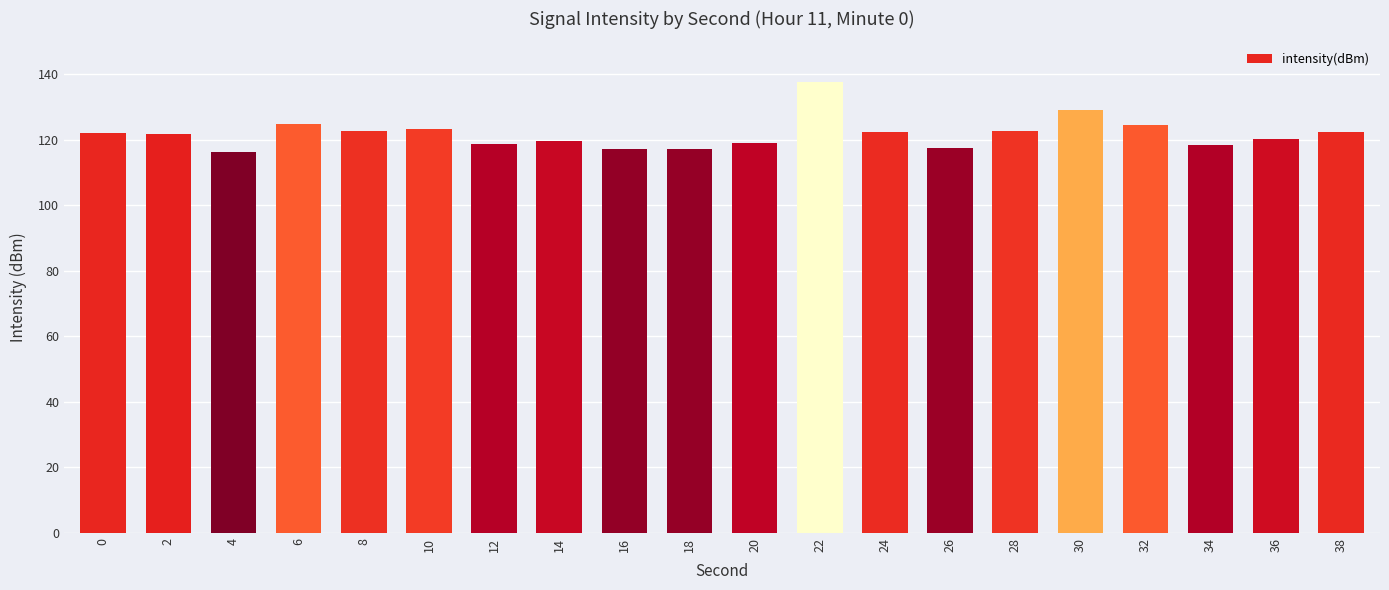

What is the value of the 3rd bar from the left?

116.2